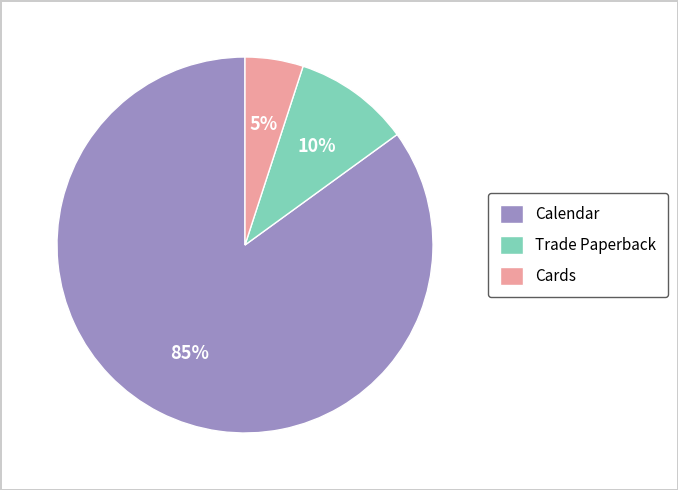

What percentage is the Calendar slice, to the nearest percent?

85%